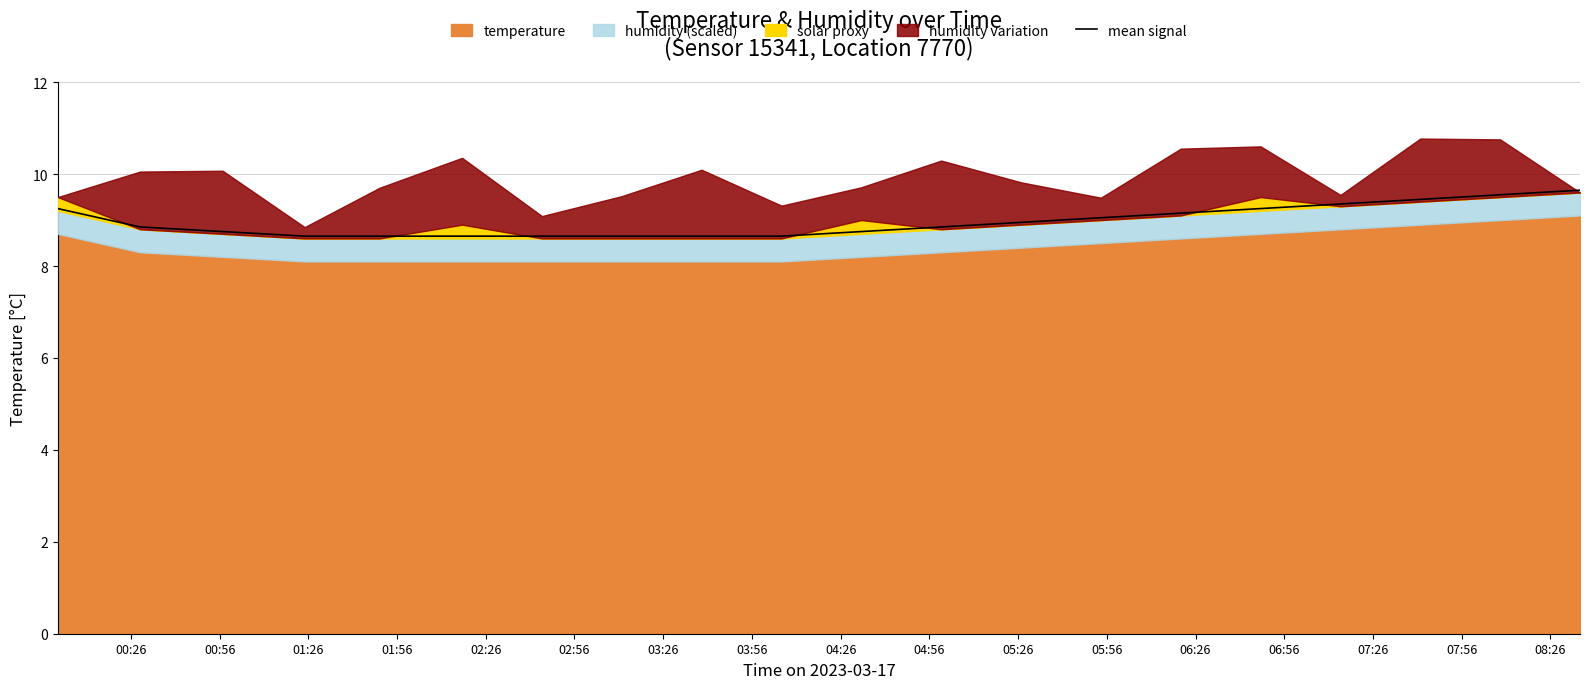

What is the highest value of the mean signal series?

9.7